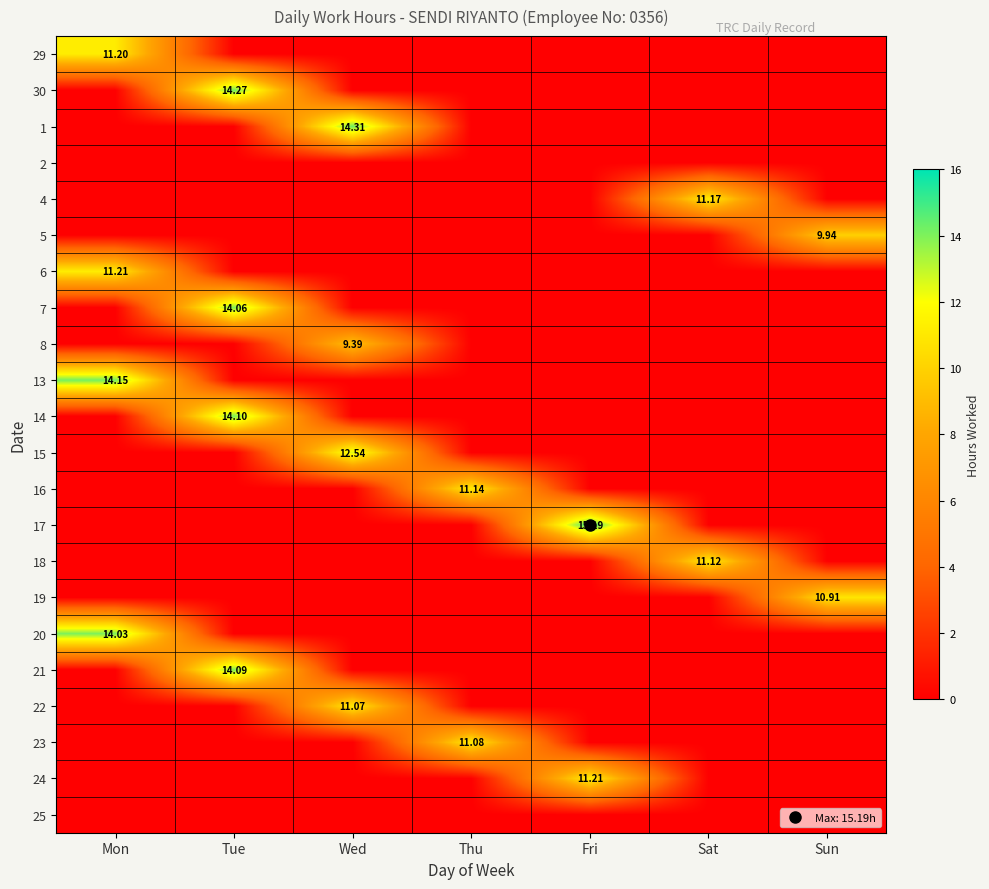

What is the average value of the 5 series?

1.4